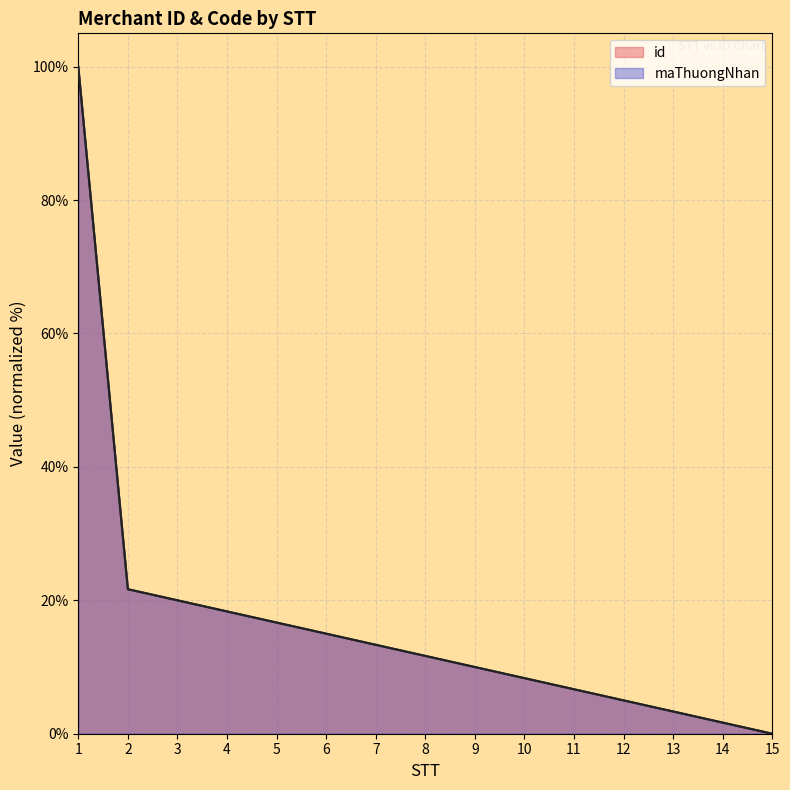

What is the sum of all maThuongNhan values?

251.7